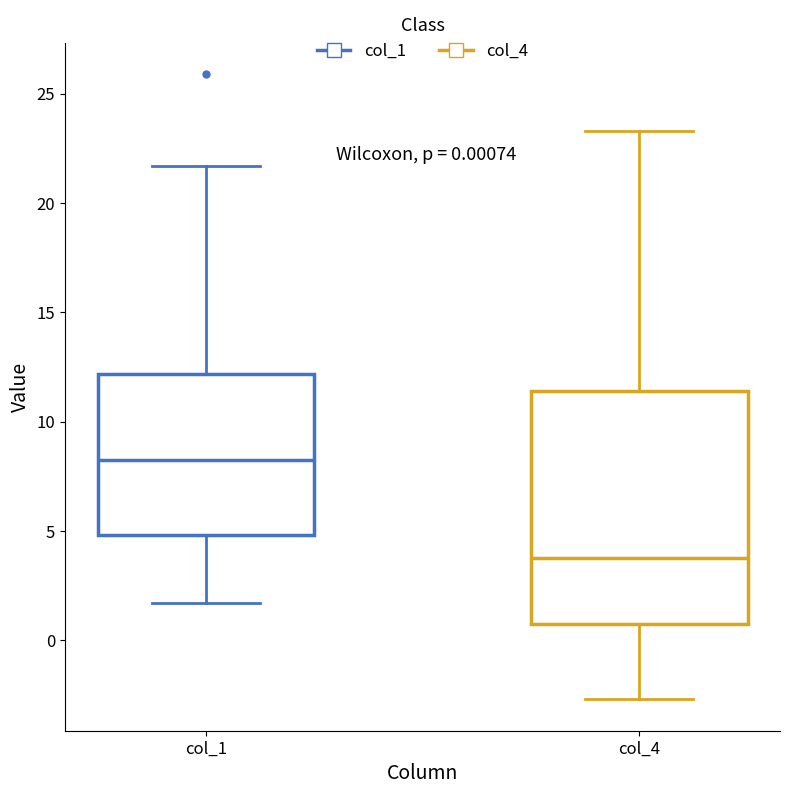

Which box's median line is the lowest?

col_4